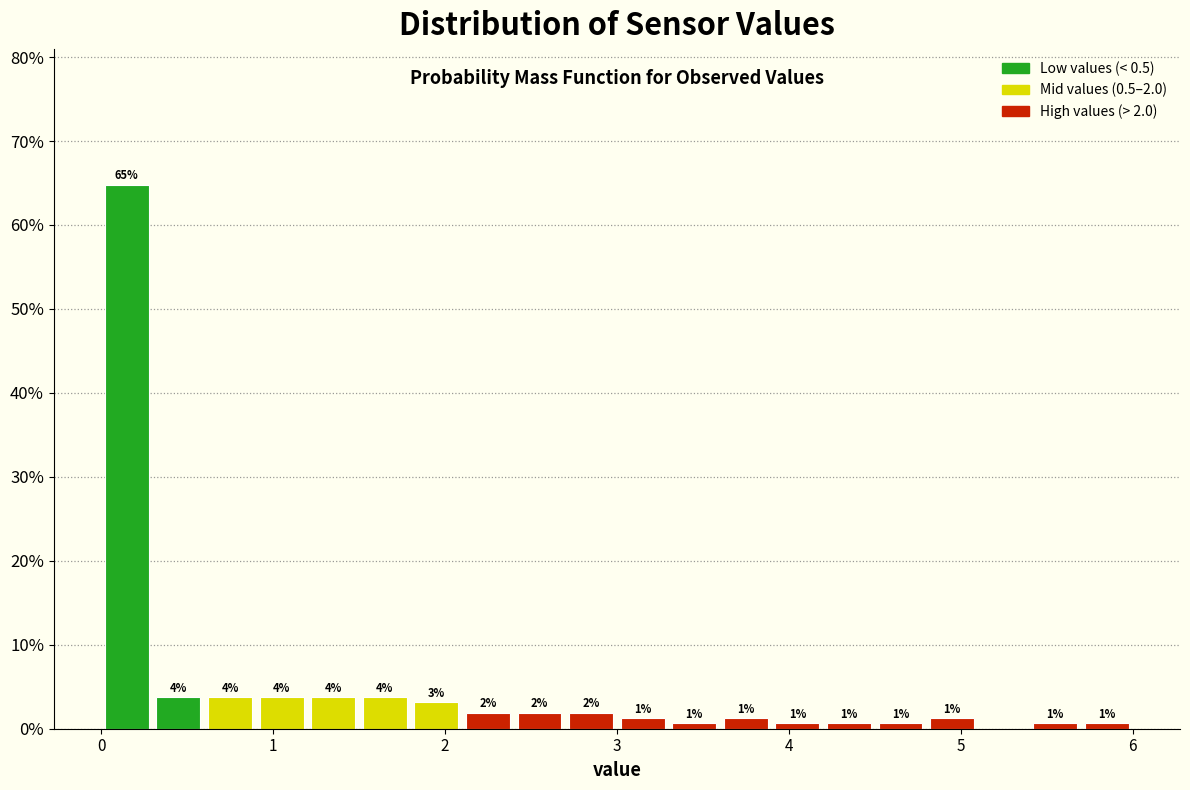

Around what value on the x-axis is the tallest bar? Give the approximate position of its centre, as read against the axis.

0.2